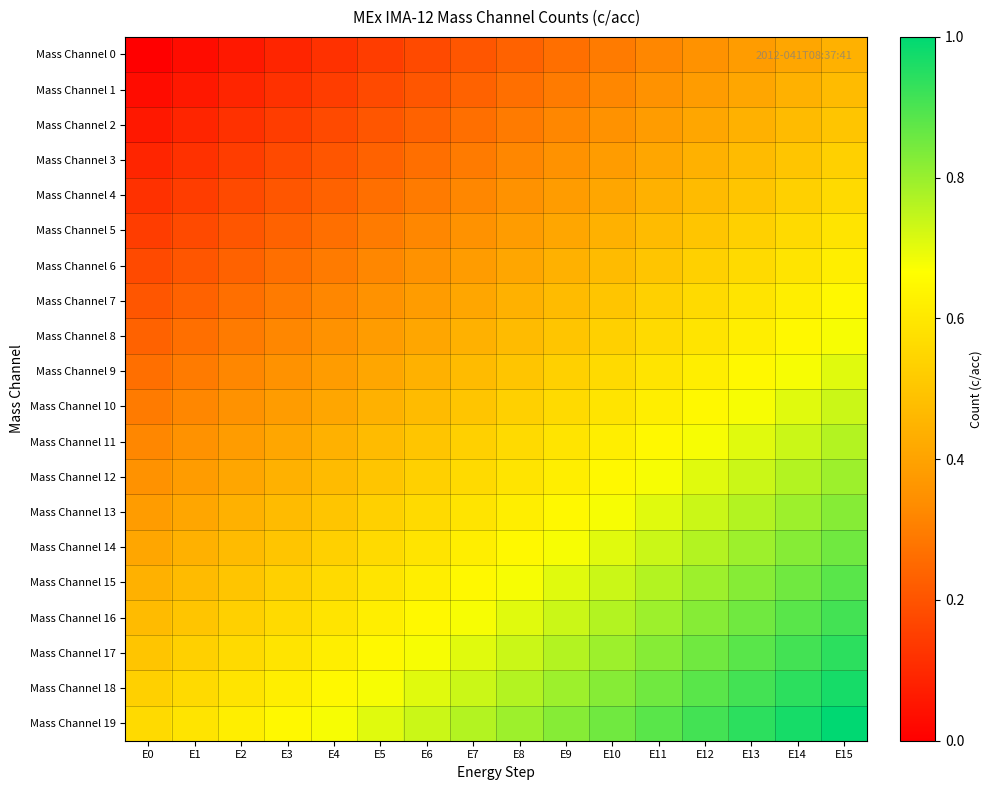

How many series are shown in this chart?

20